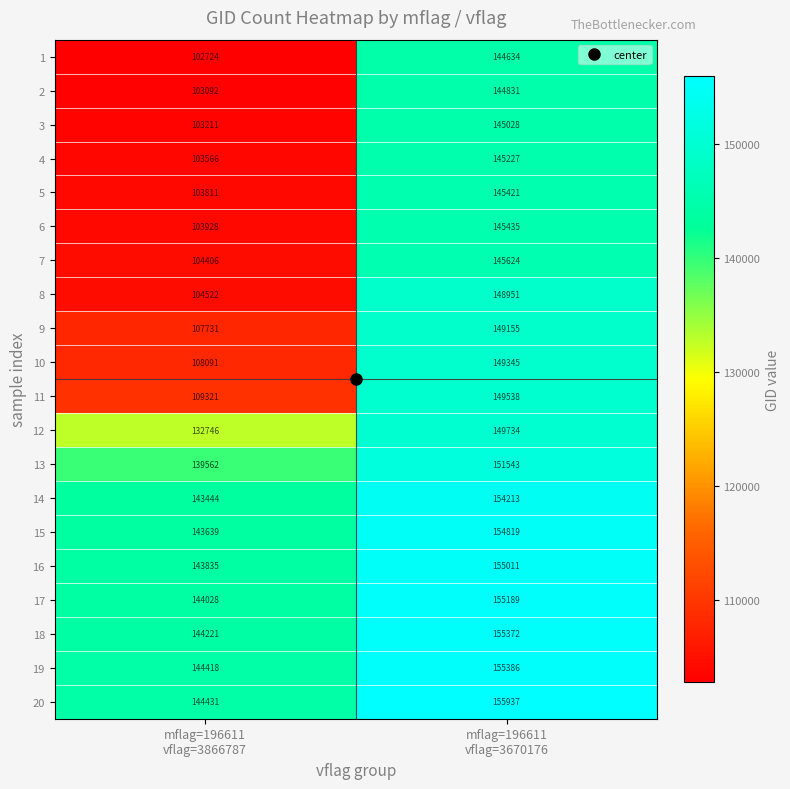

Which series has the largest total across all categories?

20